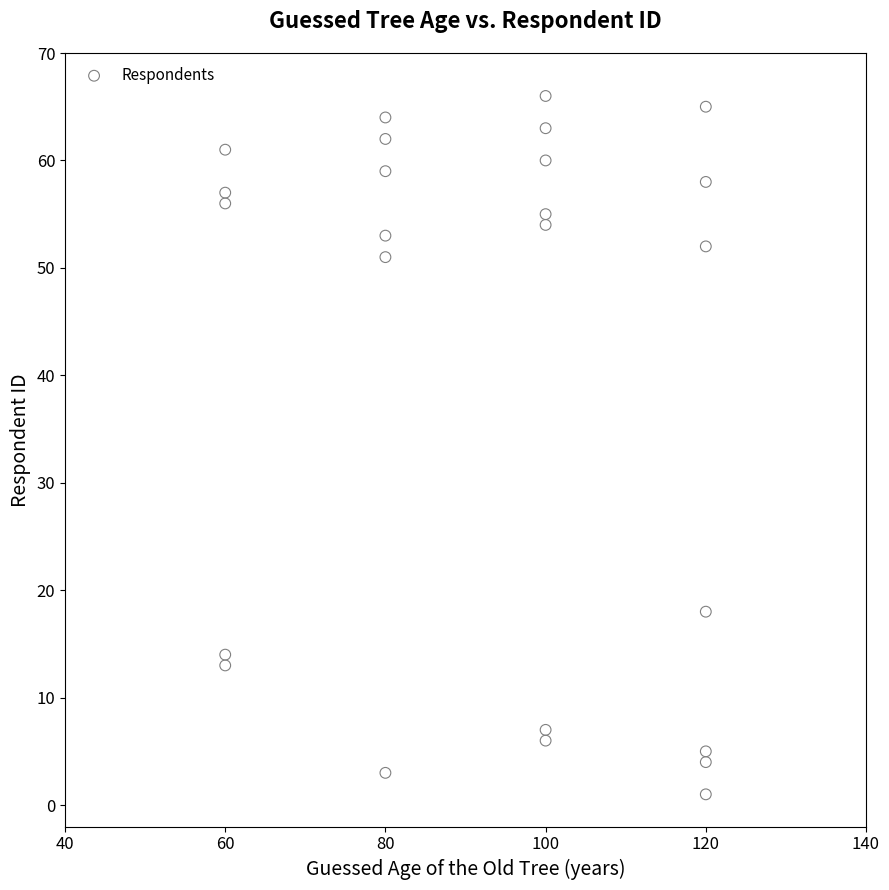

What is the range of X values (max minus min)?

60